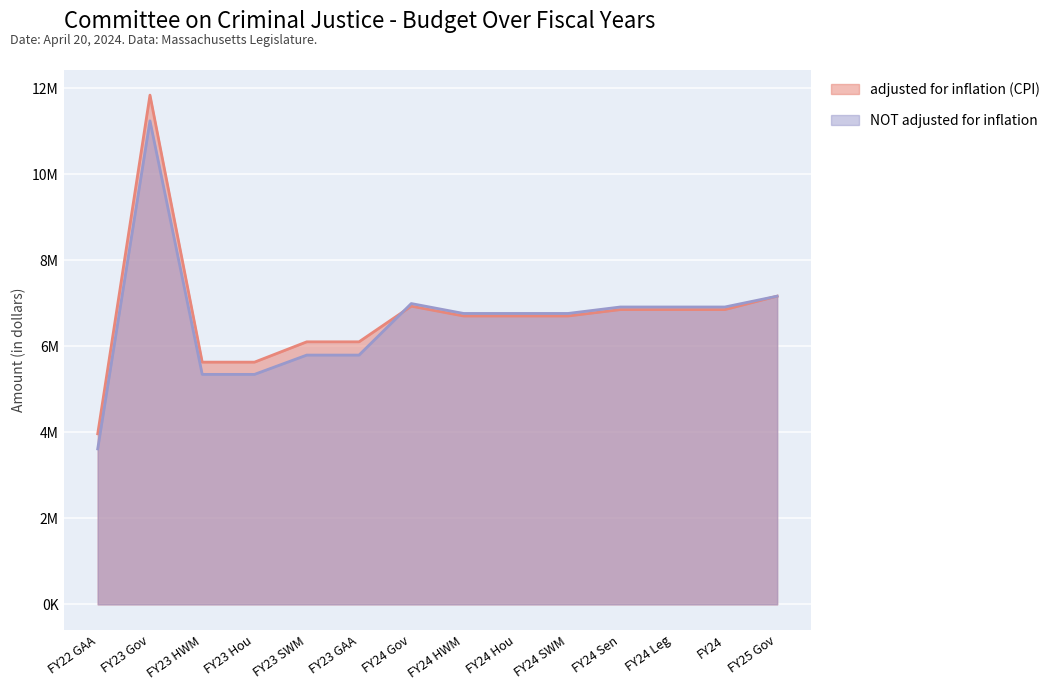

How many lines are shown in the chart?

2